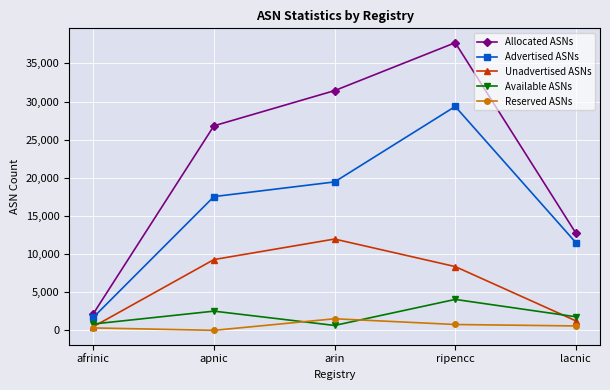

The Unadvertised ASNs series shows 5074 at arin. True or false?

False